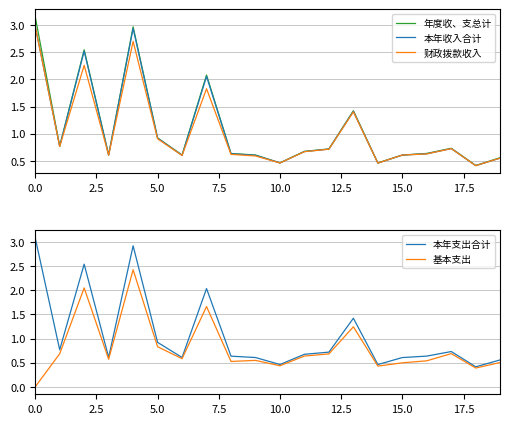

Reading left to right, extract all data points from this chart.

年度收、支总计: 3.2	0.8	2.5	0.6	3.0	0.9	0.6	2.1	0.6	0.6	0.5	0.7	0.7	1.4	0.5	0.6	0.6	0.7	0.4	0.6
本年收入合计: 3.0	0.8	2.5	0.6	2.9	0.9	0.6	2.1	0.6	0.6	0.5	0.7	0.7	1.4	0.5	0.6	0.6	0.7	0.4	0.6
财政拨款收入: 3.0	0.8	2.3	0.6	2.7	0.9	0.6	1.8	0.6	0.6	0.5	0.7	0.7	1.4	0.5	0.6	0.6	0.7	0.4	0.6
本年支出合计: 3.1	0.8	2.5	0.6	2.9	0.9	0.6	2.0	0.6	0.6	0.5	0.7	0.7	1.4	0.5	0.6	0.6	0.7	0.4	0.6
基本支出: 0.0	0.7	2.1	0.6	2.4	0.8	0.6	1.7	0.5	0.5	0.4	0.6	0.7	1.2	0.4	0.5	0.5	0.7	0.4	0.5